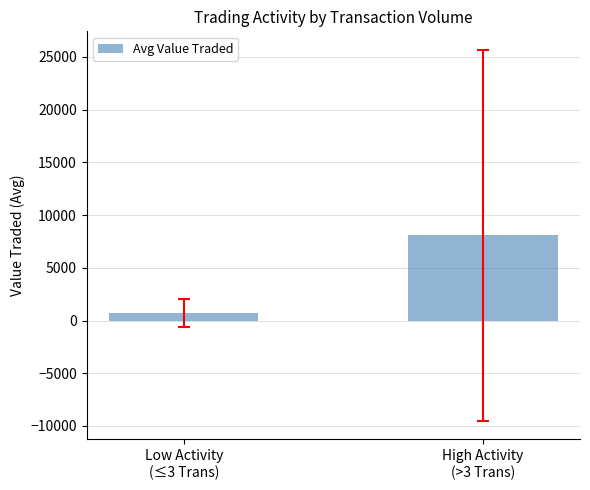

The value at High Activity
(>3 Trans) is 10969.0. True or false?

False